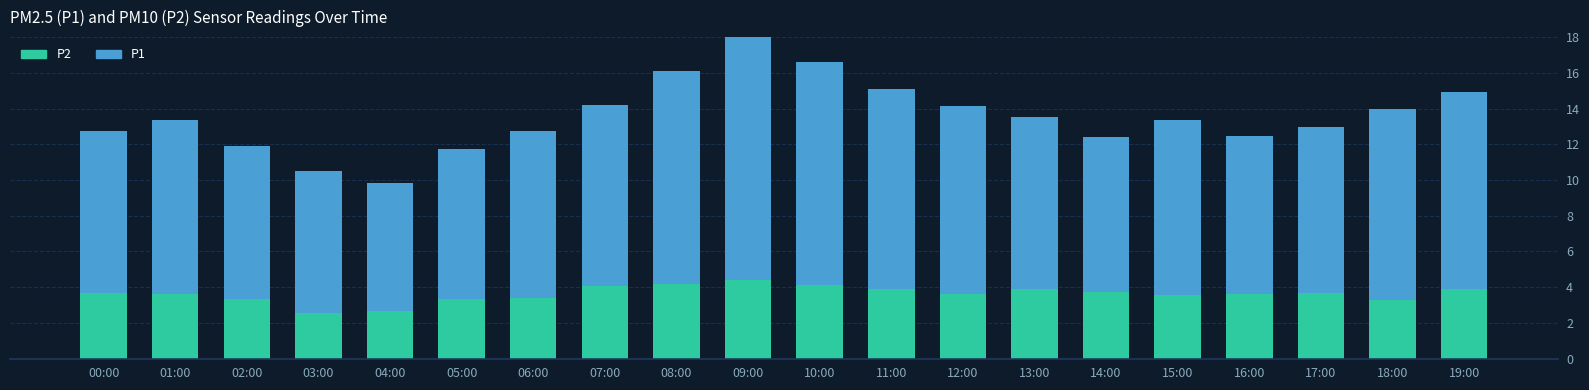

Which series has the largest range (max minus min)?

P1